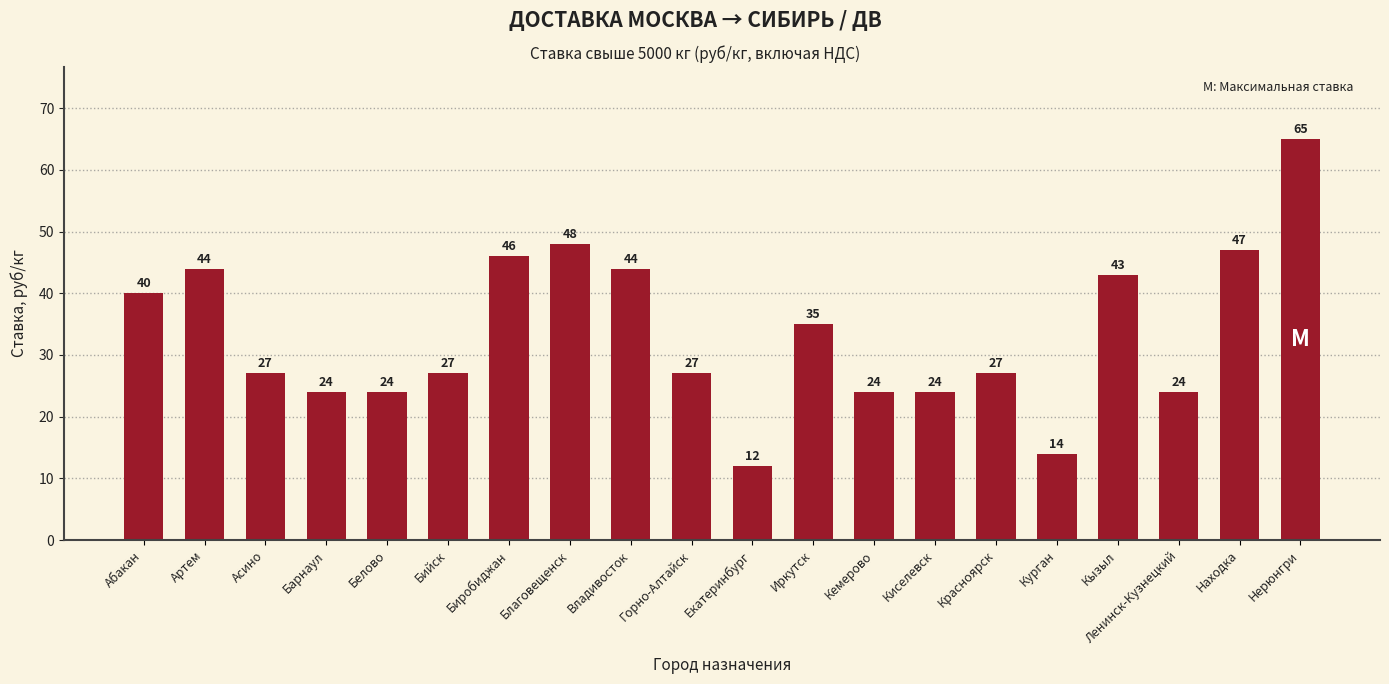

The value at Нерюнгри is 14. True or false?

False